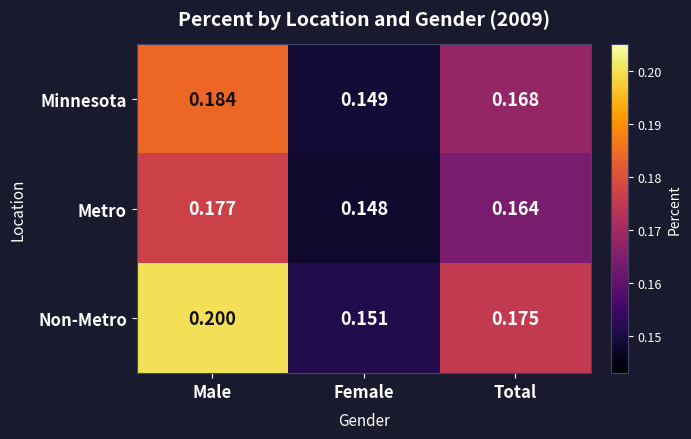

At Female, list the series in order from largest to smallest.

Non-Metro, Minnesota, Metro